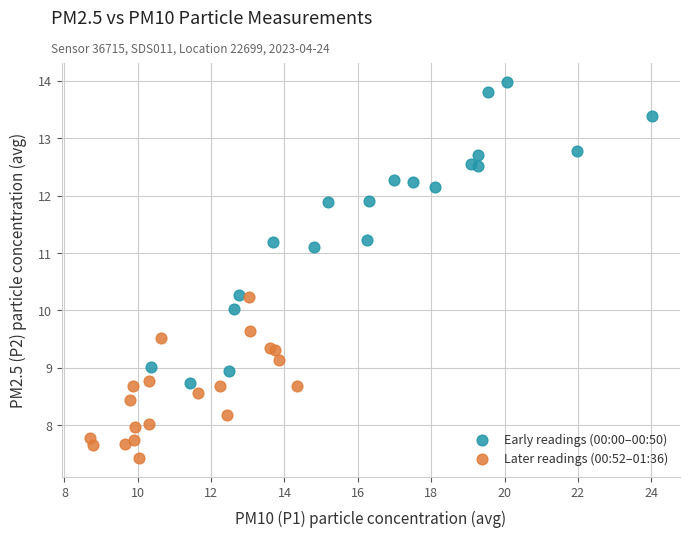

Which series reaches the maximum Y coordinate?

Early readings (00:00–00:50)